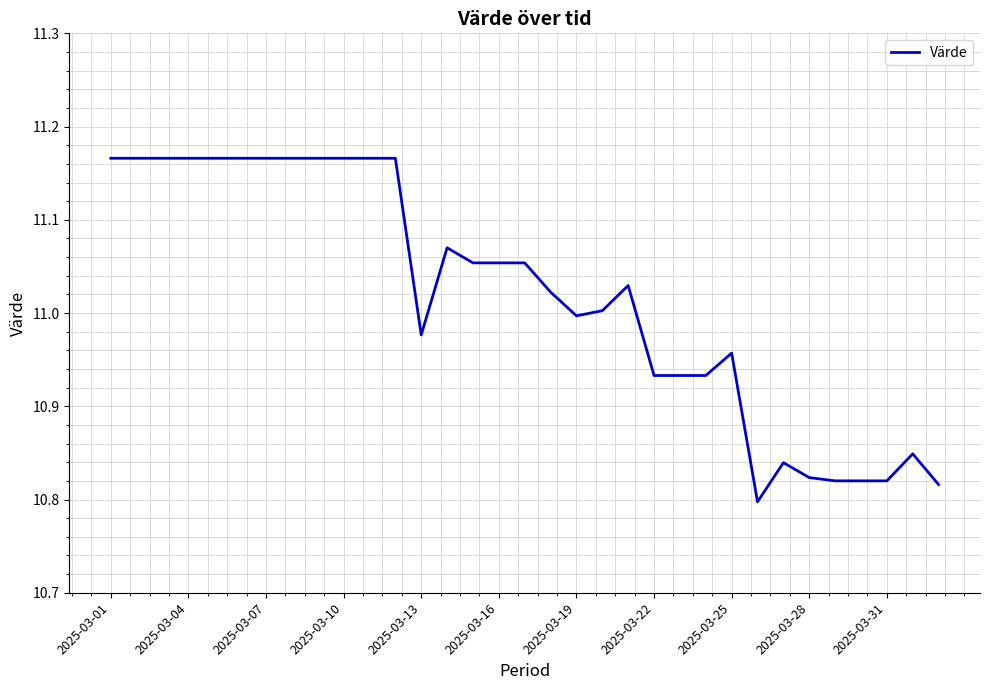

What is the difference between the maximum and minimum values?

0.4